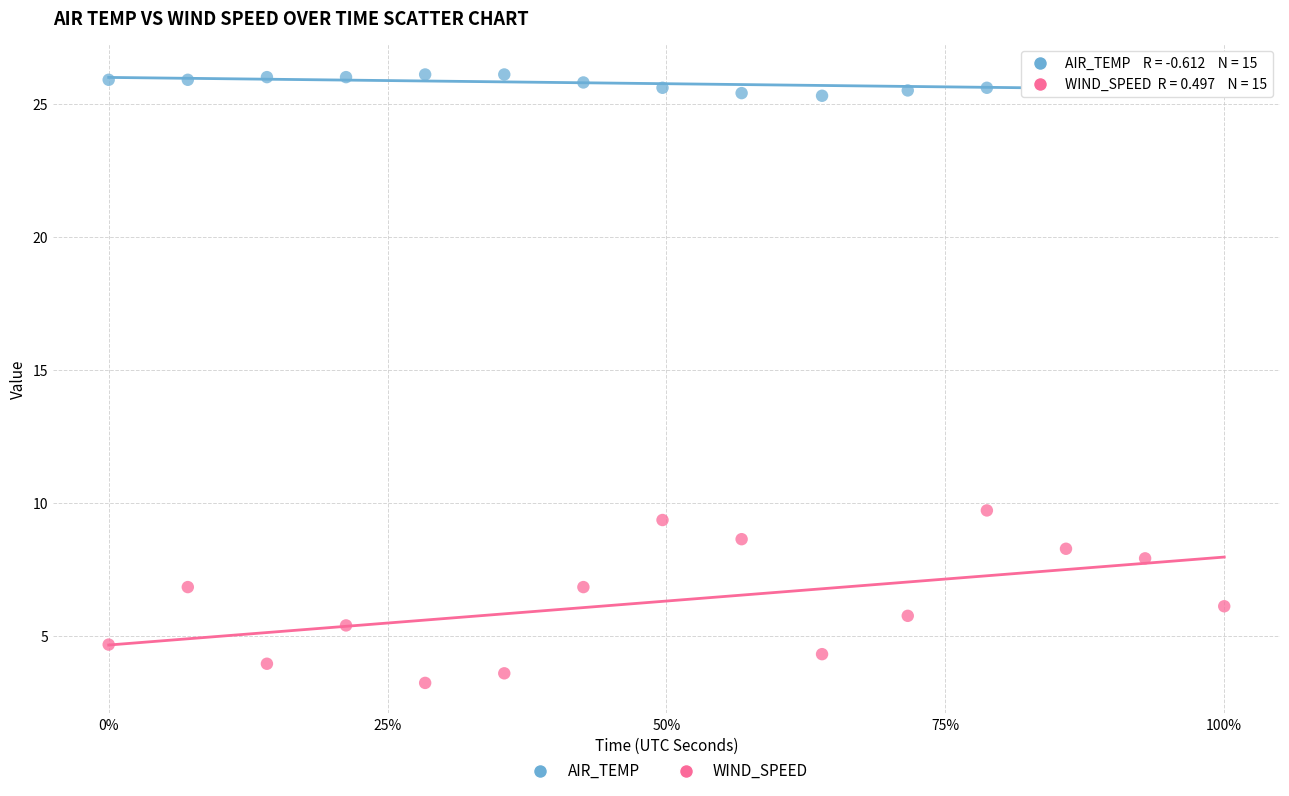

Across all data points, what is the range of Y values (max minus min)?

22.9